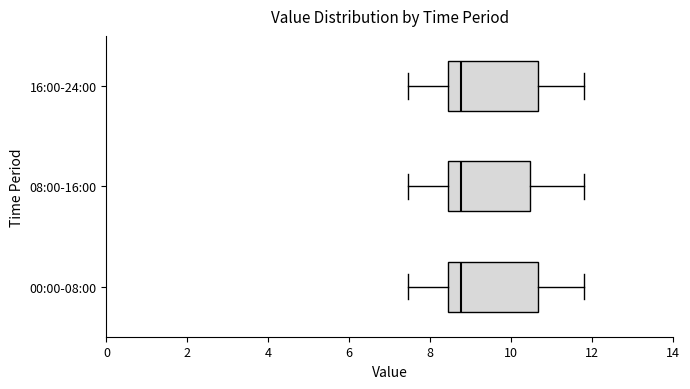

Where does the median line of the box for 00:00-08:00 sit on the x-axis? The values are not printed on the chart, so give them approximately, as read against the axis.

8.8